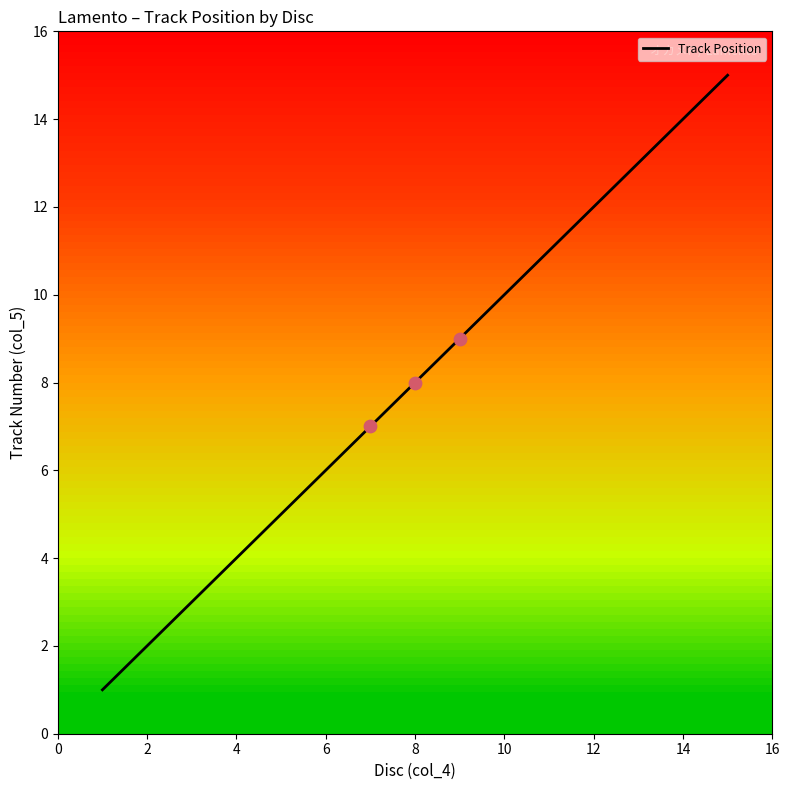

What is the difference between the maximum and minimum values?

14